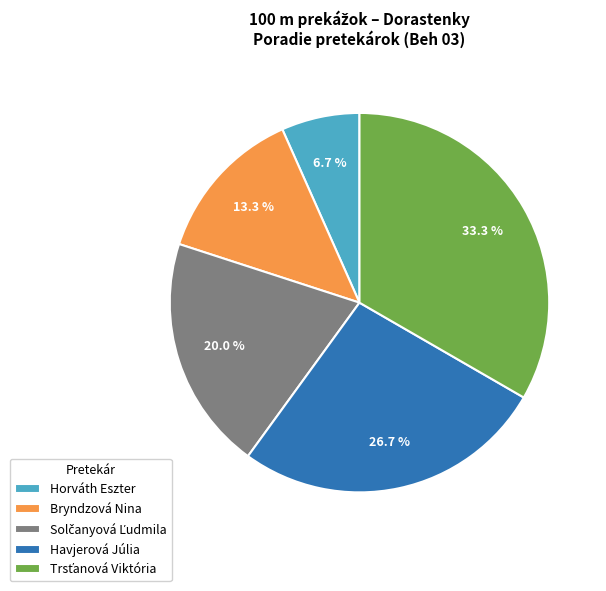

To the nearest percent, what is the average slice percentage?

20%